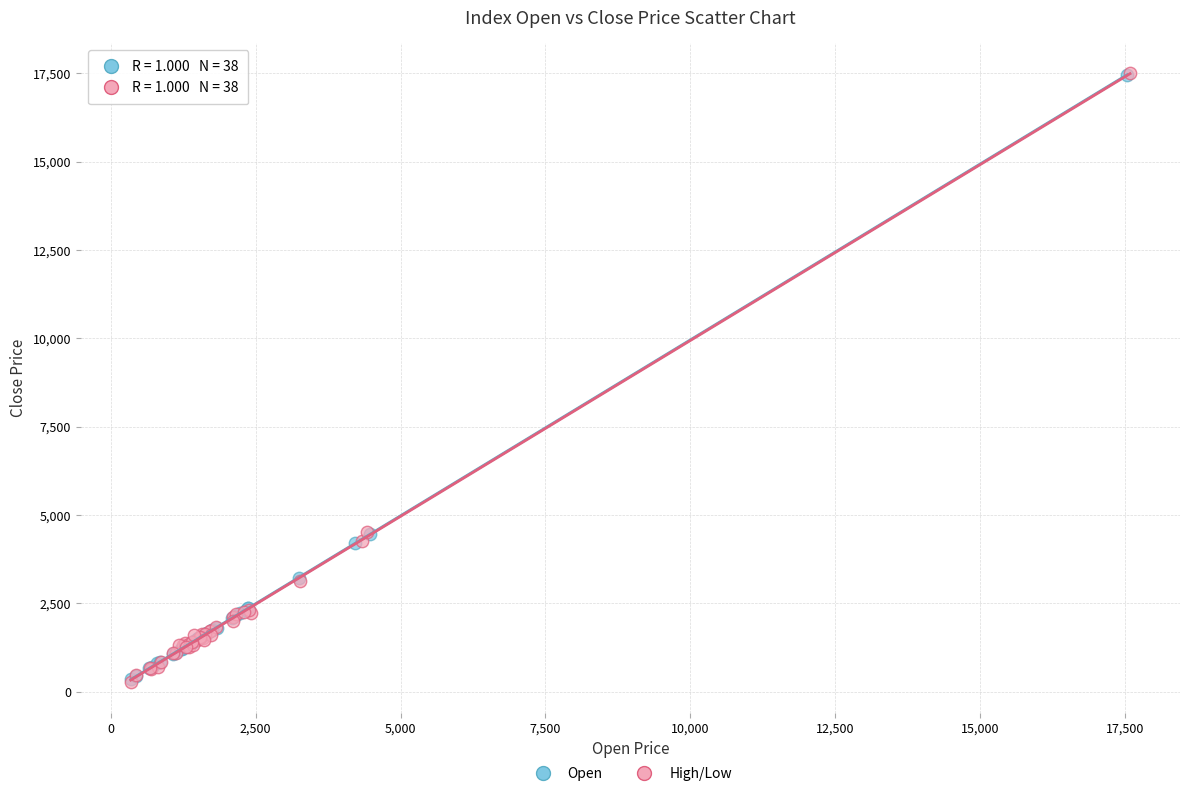

Which series has the widest spread of Y values?

High/Low